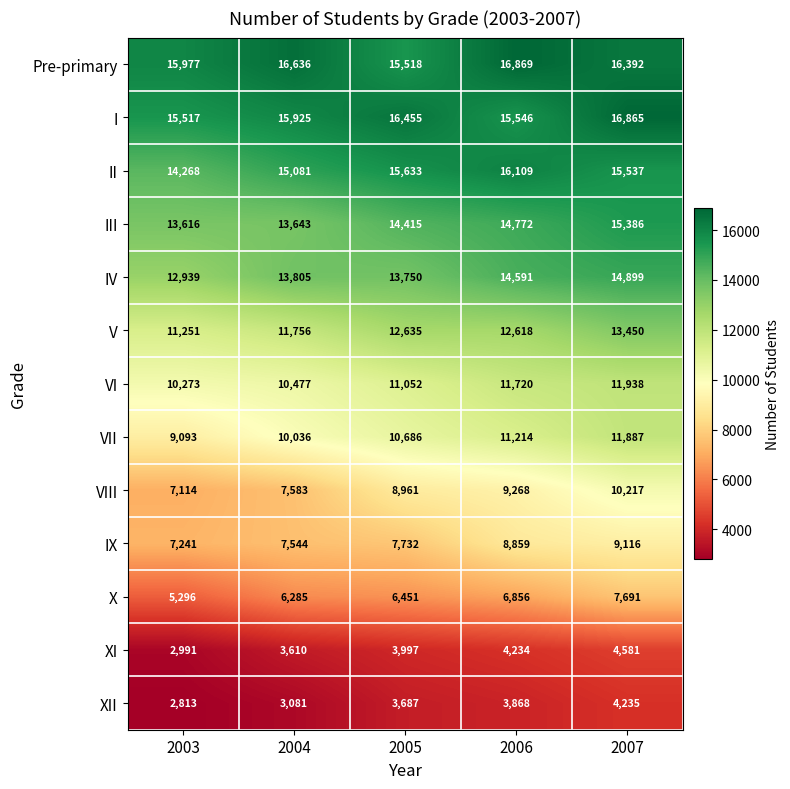

The III series shows 19262 at 2003. True or false?

False